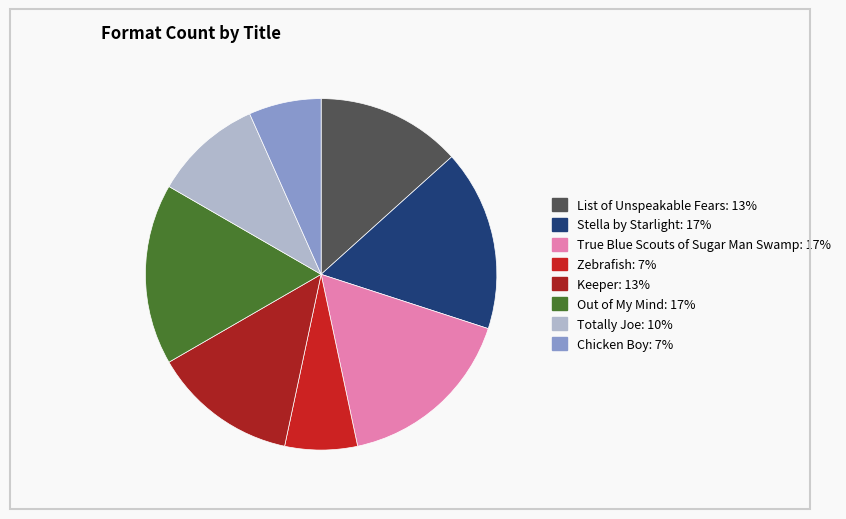

How many segments does this pie chart have?

8